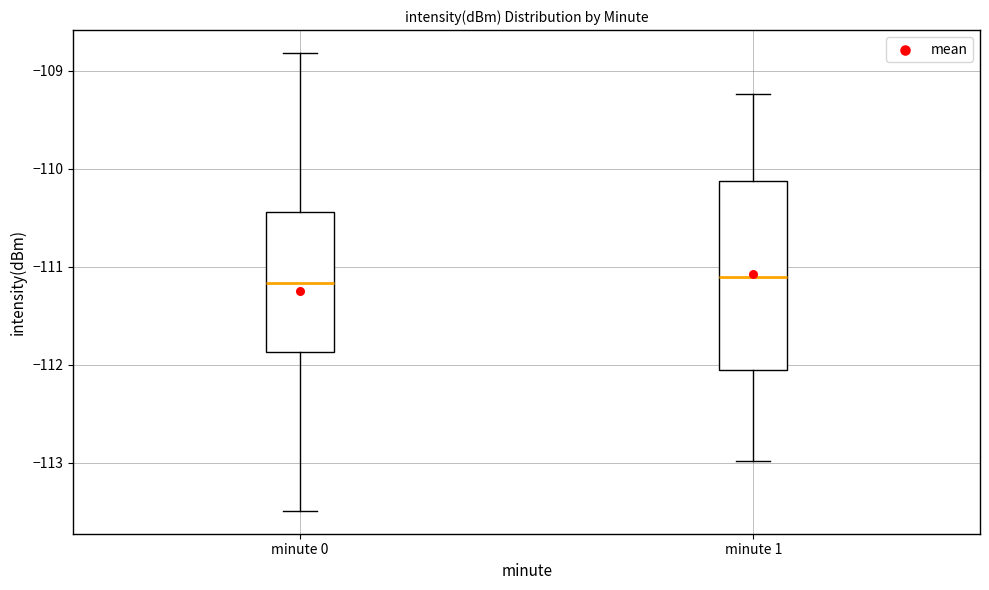

Where is the upper edge of the box for minute 0 on the y-axis? The values are not printed on the chart, so give them approximately, as read against the axis.

-110.4